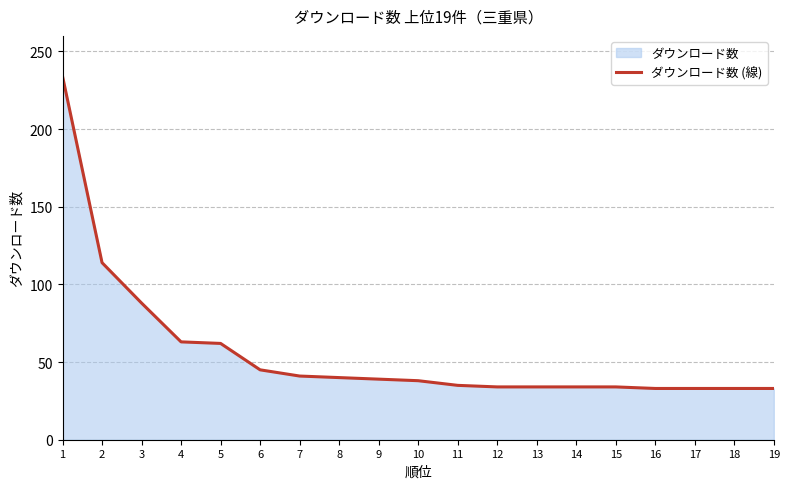

True or false: the data has more than 1 interior local peaks.

False